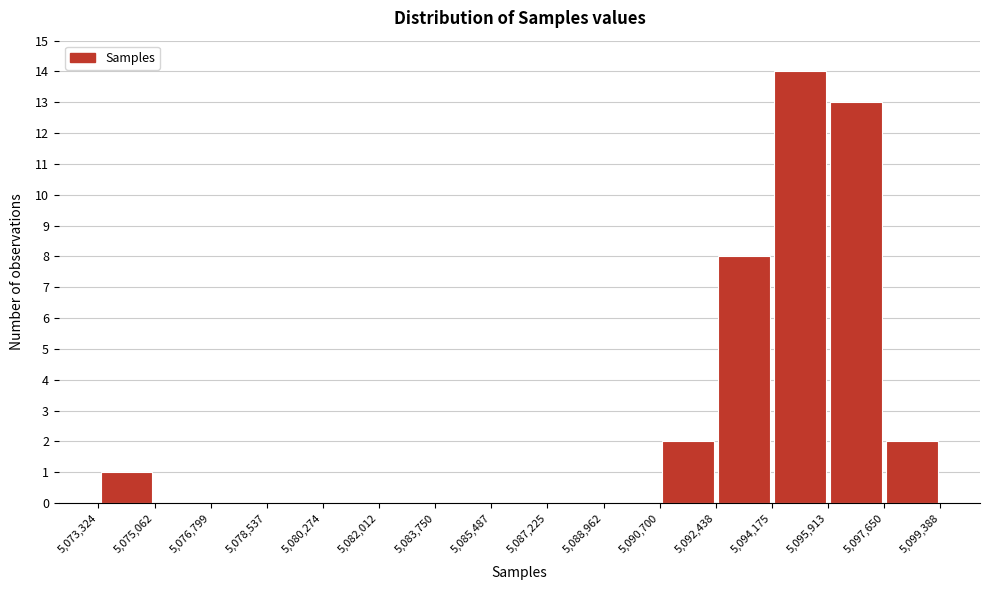

Reading left to right, transcribe this chart: for each bar, give the range it covers on the x-axis and its height. The values are not printed on the chart, so give them approximately, as read against the axis.

5,073,324 to 5,075,062: 1
5,075,062 to 5,076,799: 0
5,076,799 to 5,078,537: 0
5,078,537 to 5,080,274: 0
5,080,274 to 5,082,012: 0
5,082,012 to 5,083,750: 0
5,083,750 to 5,085,487: 0
5,085,487 to 5,087,225: 0
5,087,225 to 5,088,962: 0
5,088,962 to 5,090,700: 0
5,090,700 to 5,092,438: 2
5,092,438 to 5,094,175: 8
5,094,175 to 5,095,913: 14
5,095,913 to 5,097,650: 13
5,097,650 to 5,099,388: 2